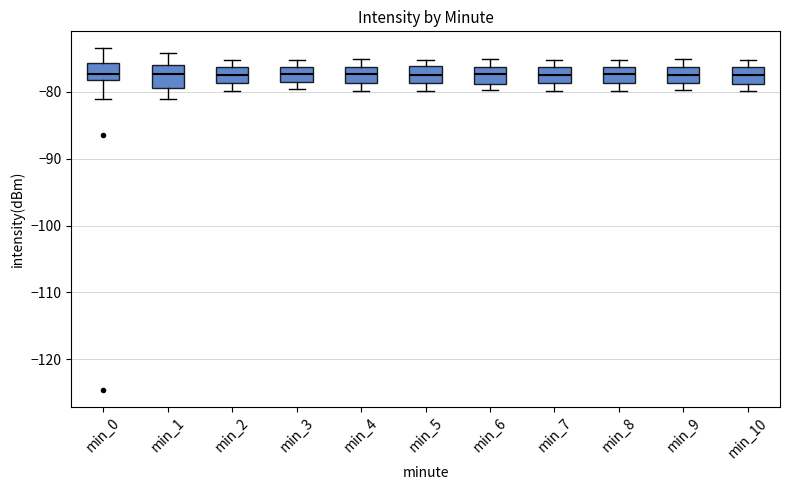

Reading left to right, transcribe this box plot: for each box, give where its median line is, the range the box spans, and where its two whiskers end, as read against the y-axis. The values are not printed on the chart, so give them approximately, as read against the axis.

min_0: median -77, box -78 to -76, whiskers -81 to -74
min_1: median -77, box -79 to -76, whiskers -81 to -74
min_2: median -77, box -79 to -76, whiskers -80 to -75
min_3: median -77, box -79 to -76, whiskers -80 to -75
min_4: median -77, box -79 to -76, whiskers -80 to -75
min_5: median -78, box -79 to -76, whiskers -80 to -75
min_6: median -77, box -79 to -76, whiskers -80 to -75
min_7: median -78, box -79 to -76, whiskers -80 to -75
min_8: median -77, box -79 to -76, whiskers -80 to -75
min_9: median -78, box -79 to -76, whiskers -80 to -75
min_10: median -77, box -79 to -76, whiskers -80 to -75